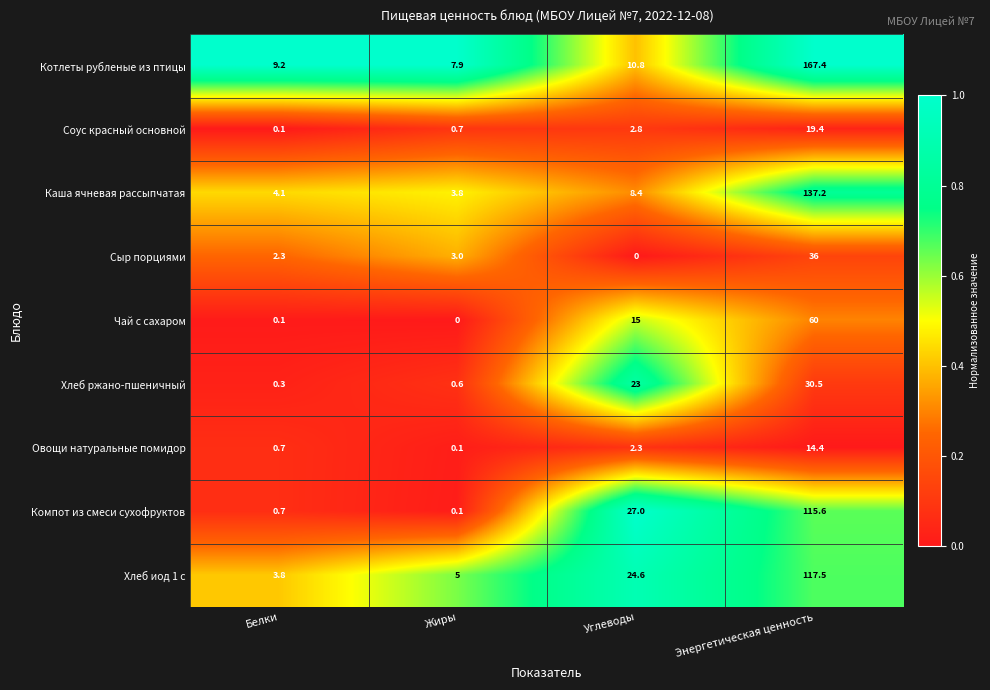

List the series in order of their peak value, lowest first.

Овощи натуральные помидор, Соус красный основной, Хлеб ржано-пшеничный, Сыр порциями, Чай с сахаром, Компот из смеси сухофруктов, Хлеб иод 1 с, Каша ячневая рассыпчатая, Котлеты рубленые из птицы